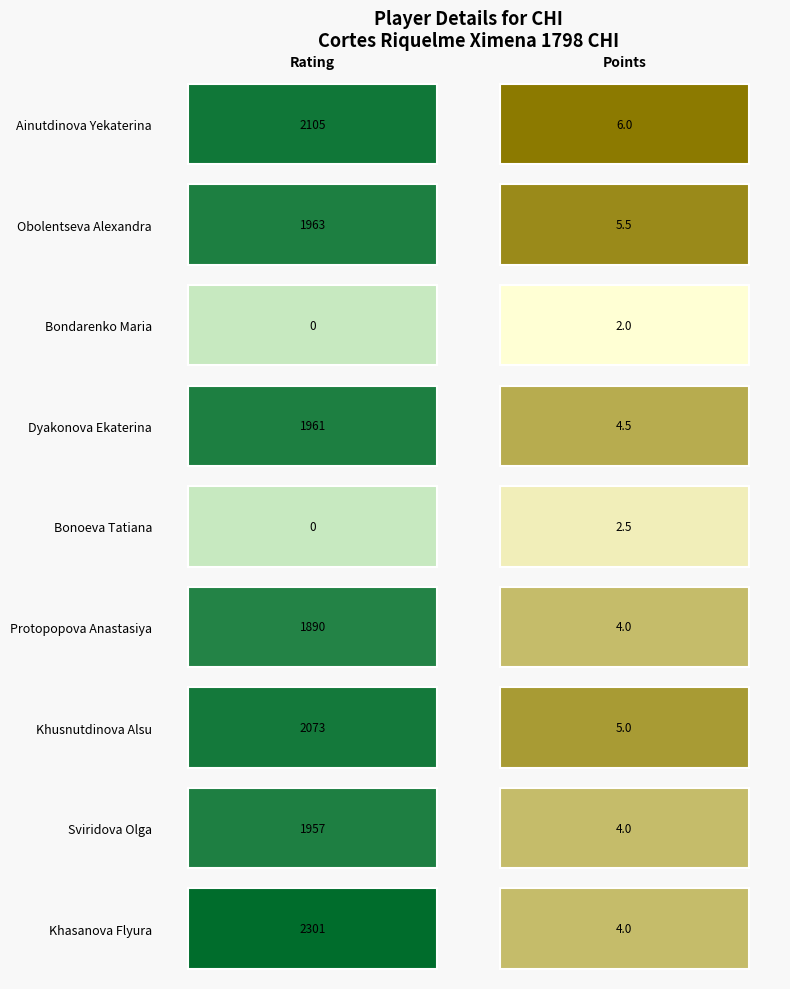

Reading left to right, extract all data points from this chart.

1: 2105.0	1963.0	0.0	1961.0	0.0	1890.0	2073.0	1957.0	2301.0
2: 6.0	5.5	2.0	4.5	2.5	4.0	5.0	4.0	4.0